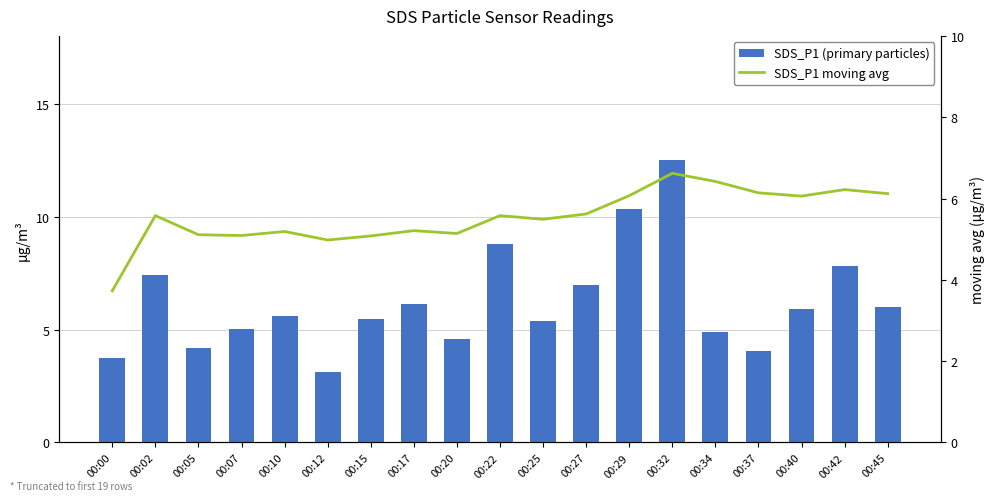

What is the value of the SDS_P1 moving avg bar at the 17th from the left?

6.1